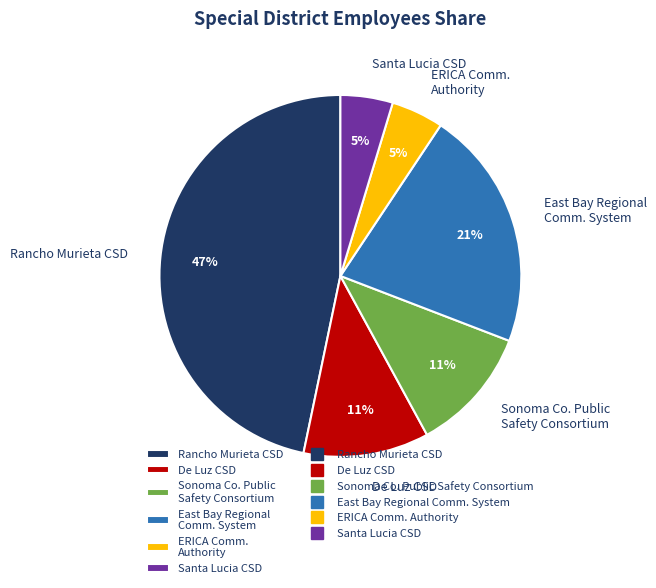

How many slices are in this pie chart?

6